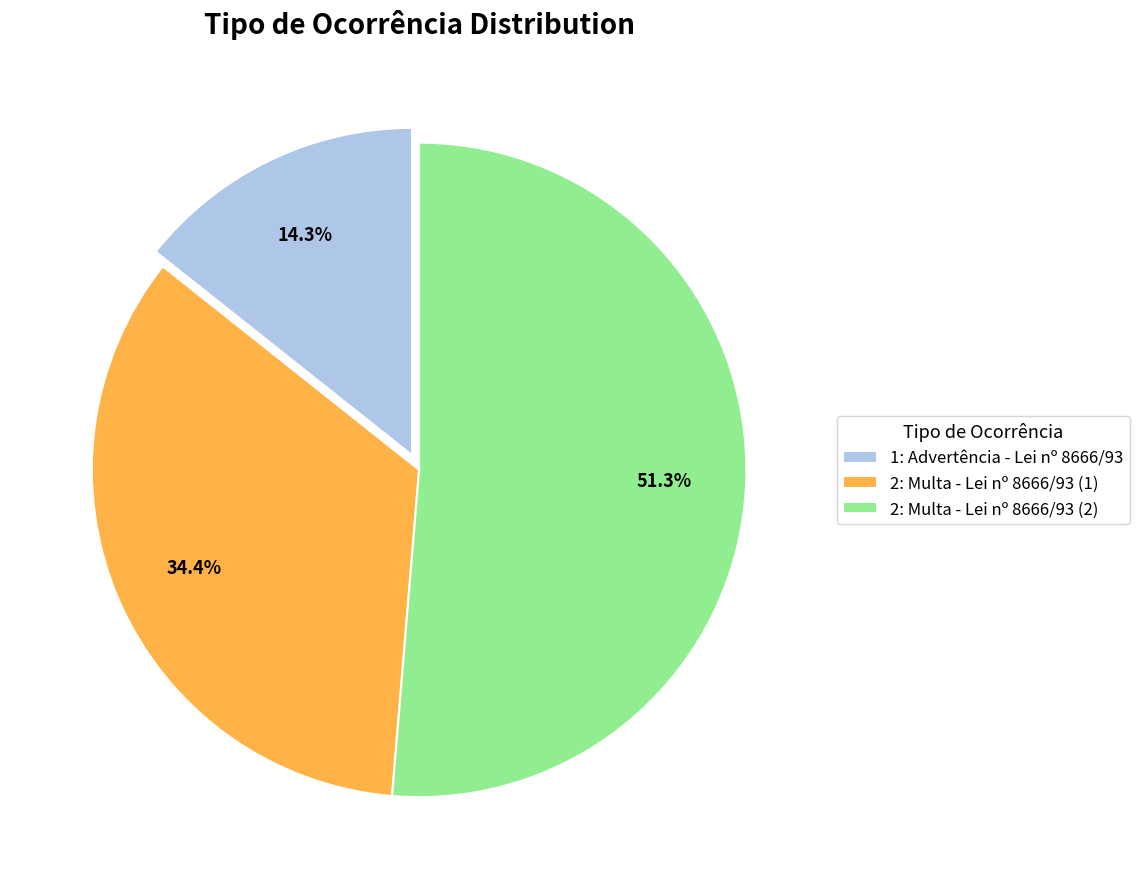

Rank the categories by value from lowest to highest.

1: Advertência - Lei nº 8666/93, 2: Multa - Lei nº 8666/93 (1), 2: Multa - Lei nº 8666/93 (2)